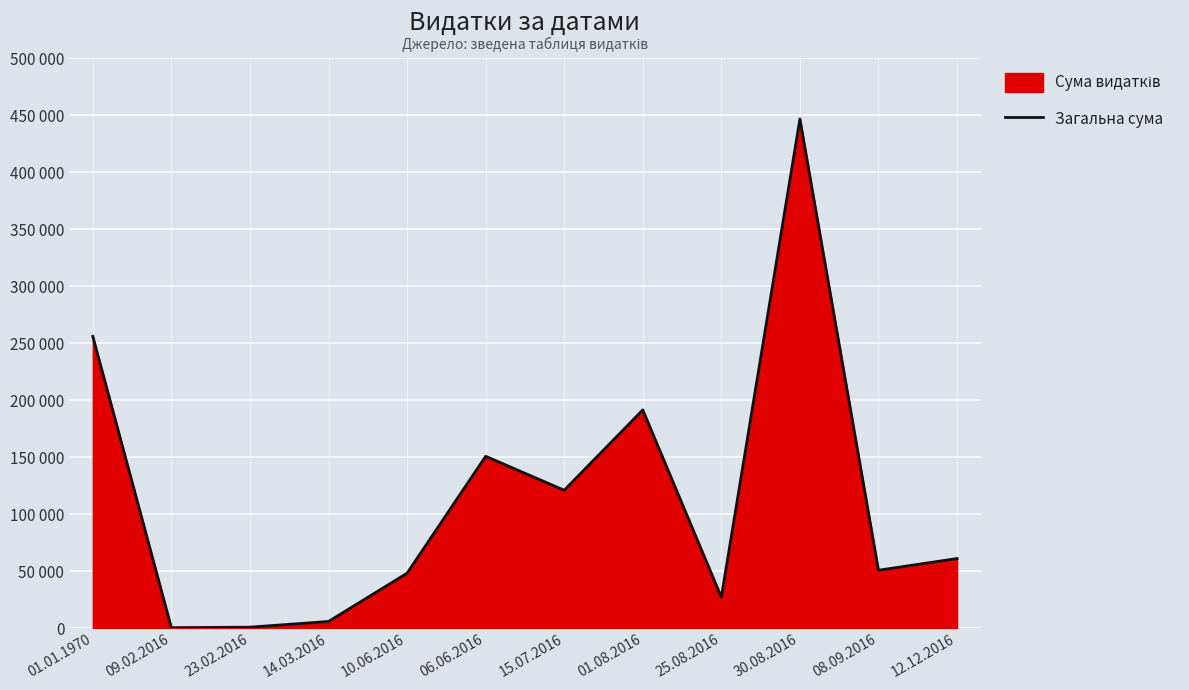

What is the label of the 6th point from the right?

15.07.2016